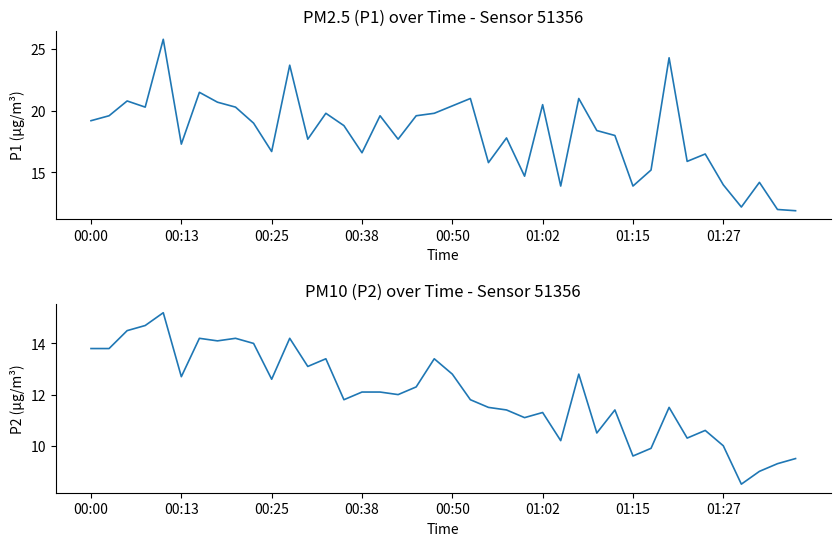

Rank the series by their maximum value, from highest to lowest.

P1, P2